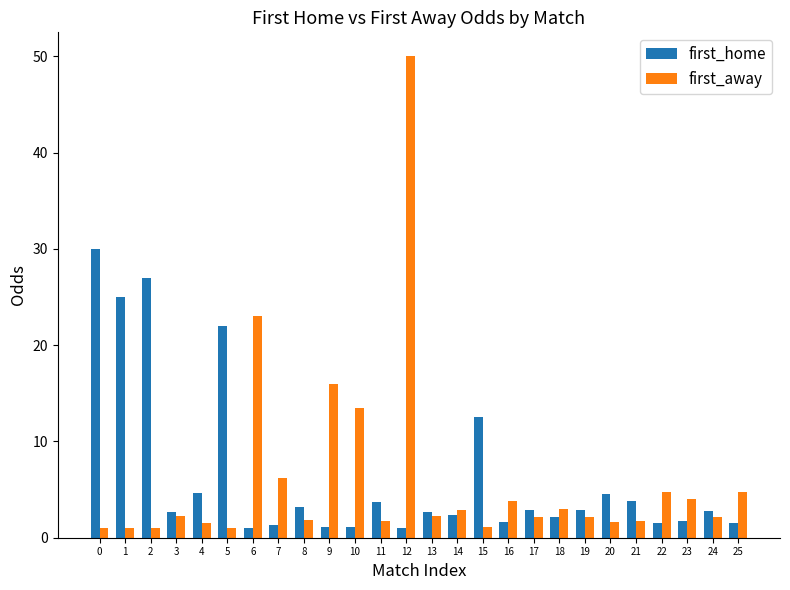

Is it true that first_home equals 5.1 at 17?

False